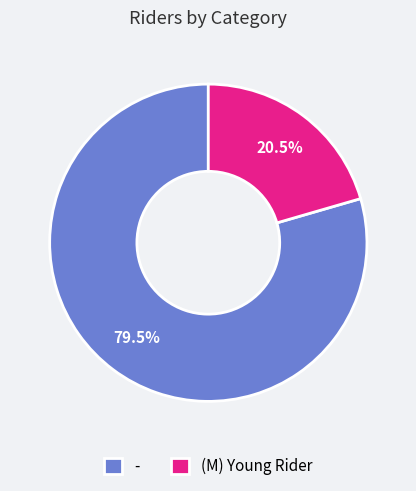

Which slice represents more than half of the pie?

-